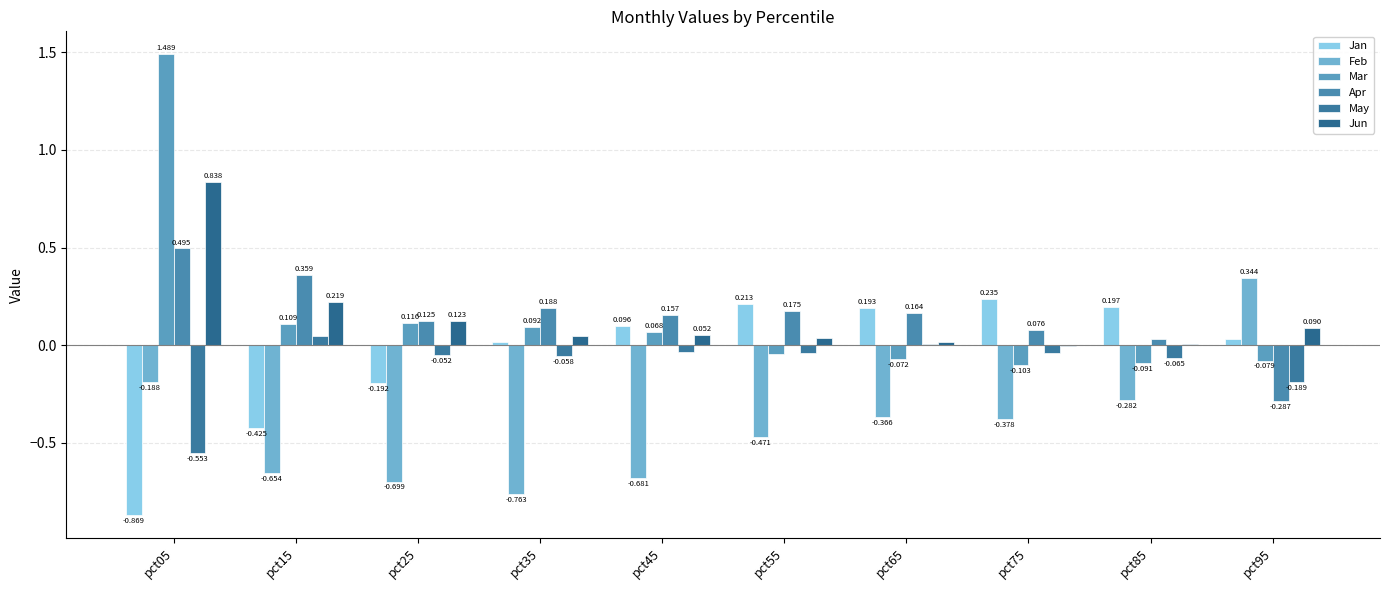

Which series changed the most between pct85 and pct95?

Feb